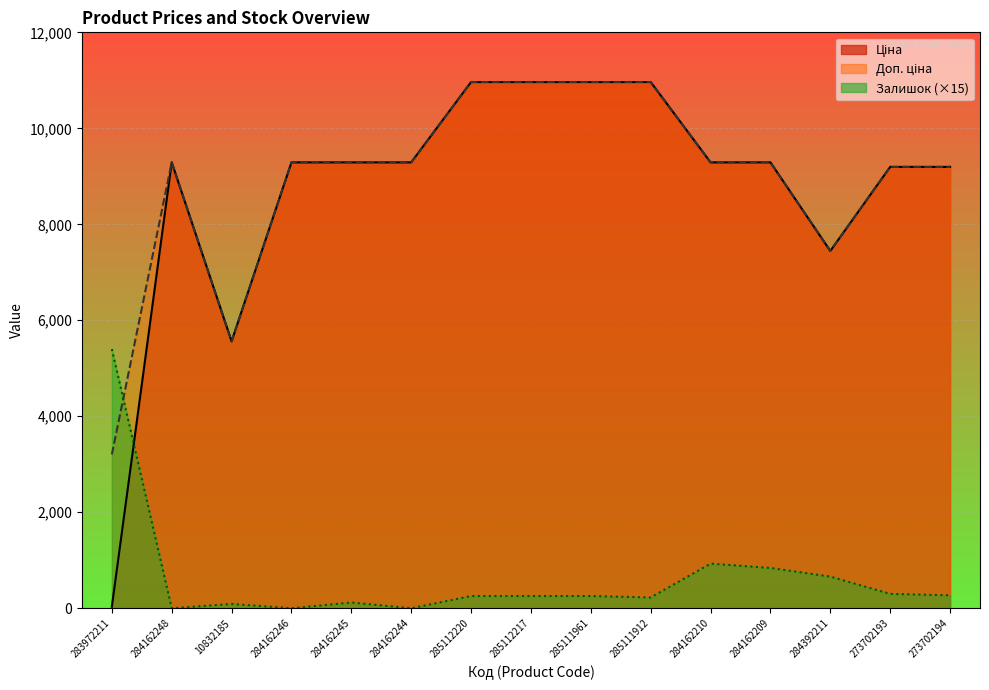

Is it true that Ціна equals 12324.0 at 284162244?

False